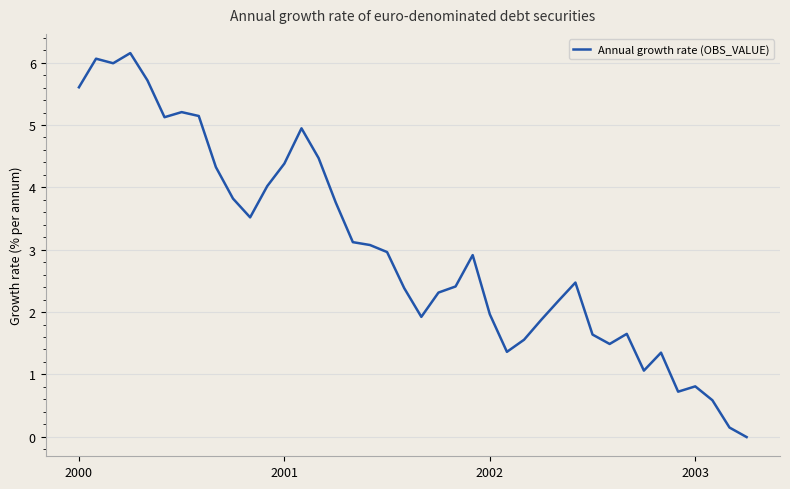

What is the maximum value shown in the chart?

6.2